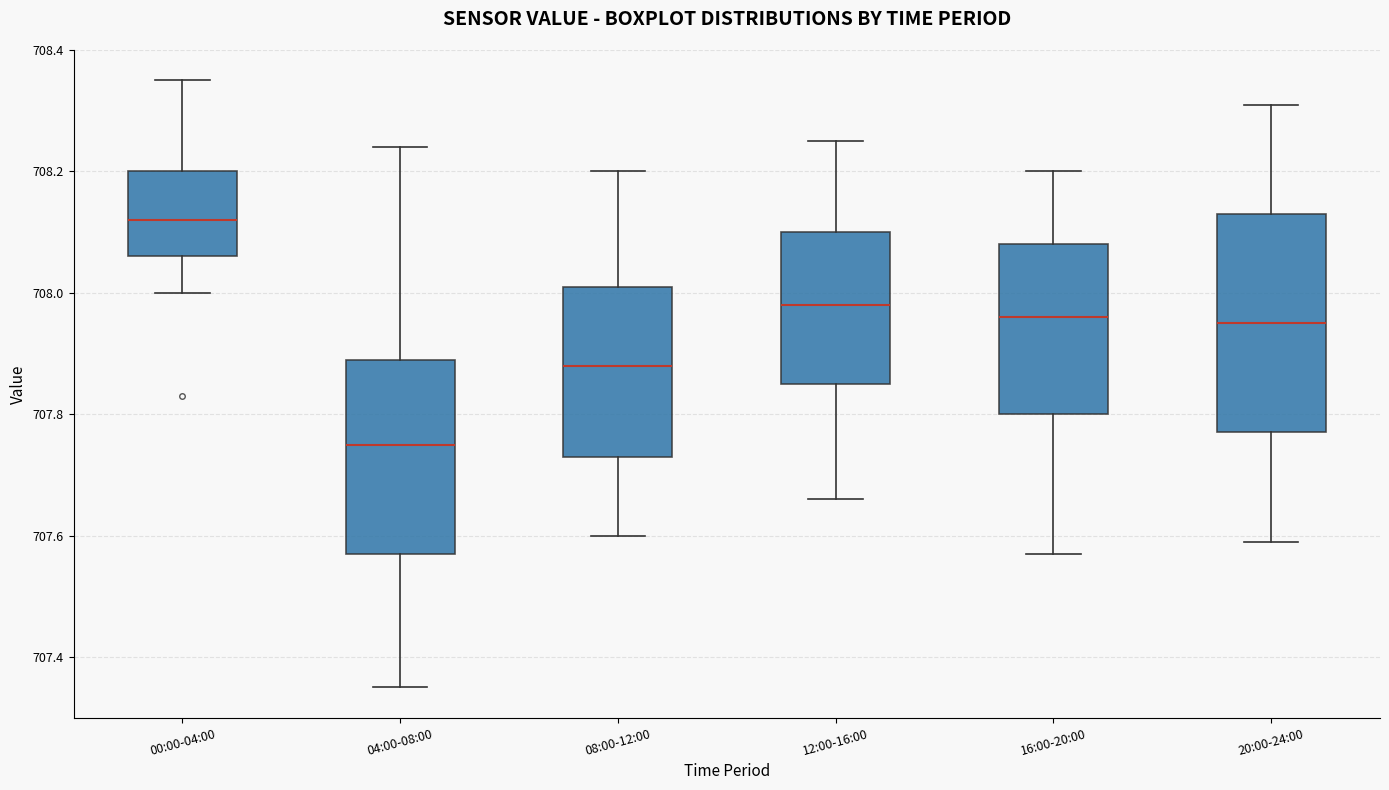

Which box has the lowest median line?

04:00-08:00